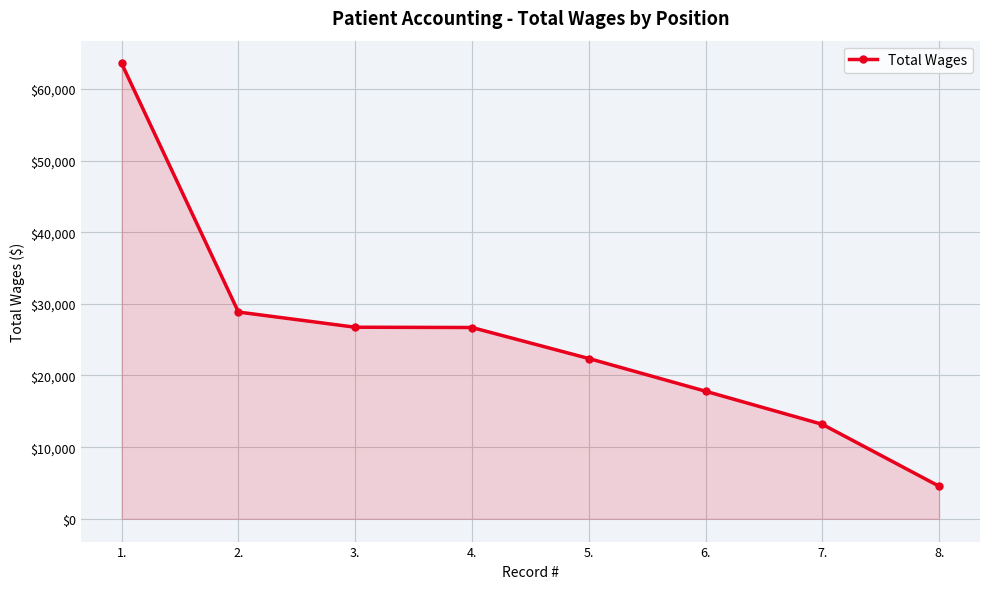

What is the difference between the maximum and minimum values?

59001